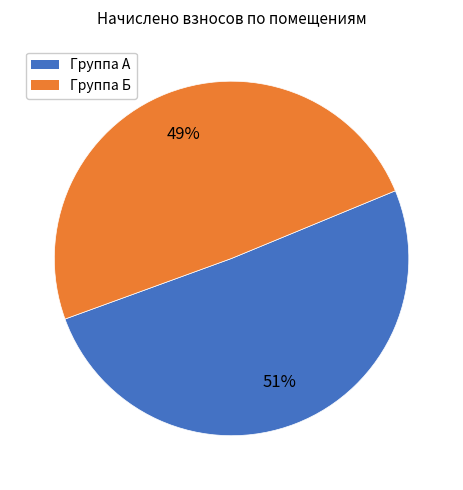

To the nearest percent, what is the average slice percentage?

50%